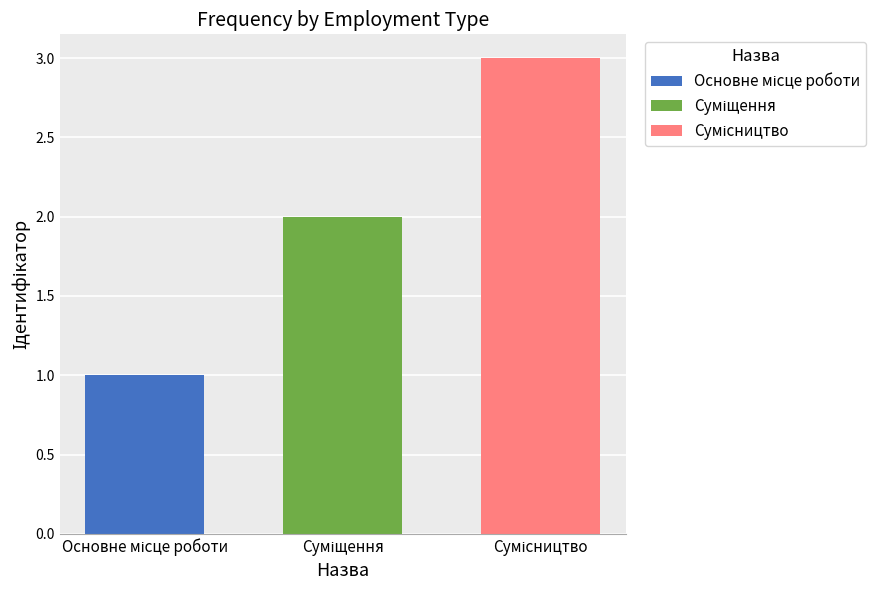

At which category is the sum across all series the highest?

Сумісництво